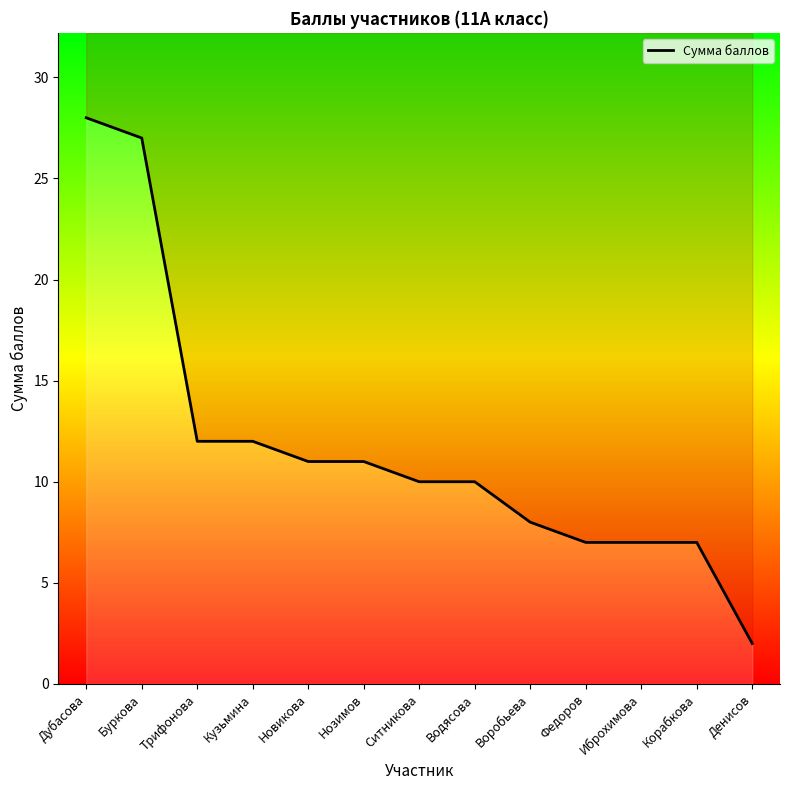

List the labels in order of value, largest first.

Дубасова, Буркова, Трифонова, Кузьмина, Новикова, Нозимов, Ситникова, Водясова, Воробьева, Федоров, Иброхимова, Корабкова, Денисов